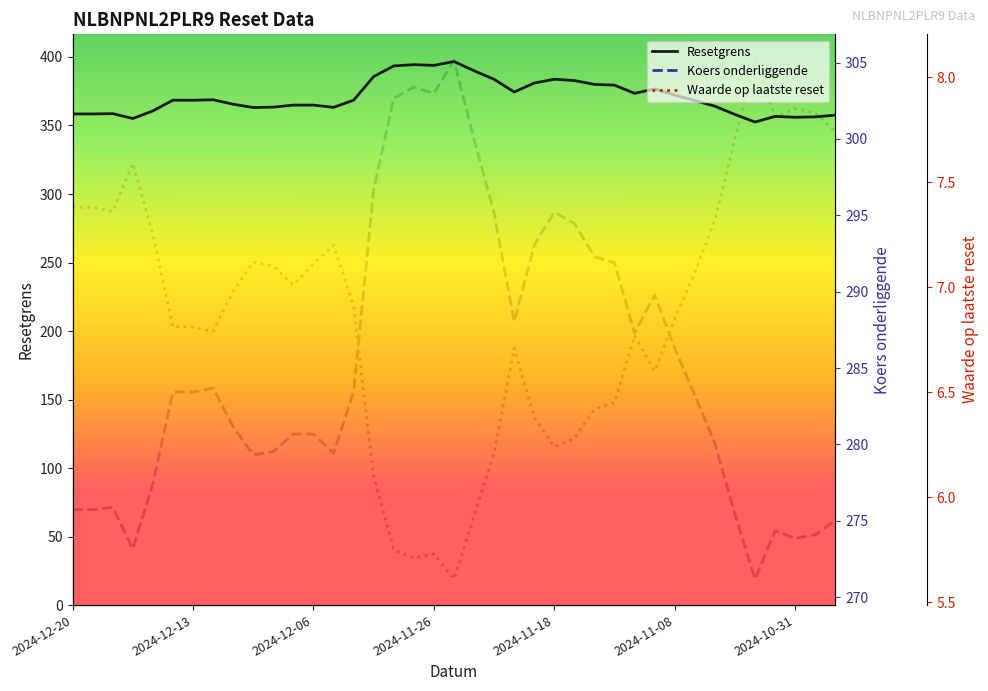

How many data points in Waarde op laatste reset are above 6?

34